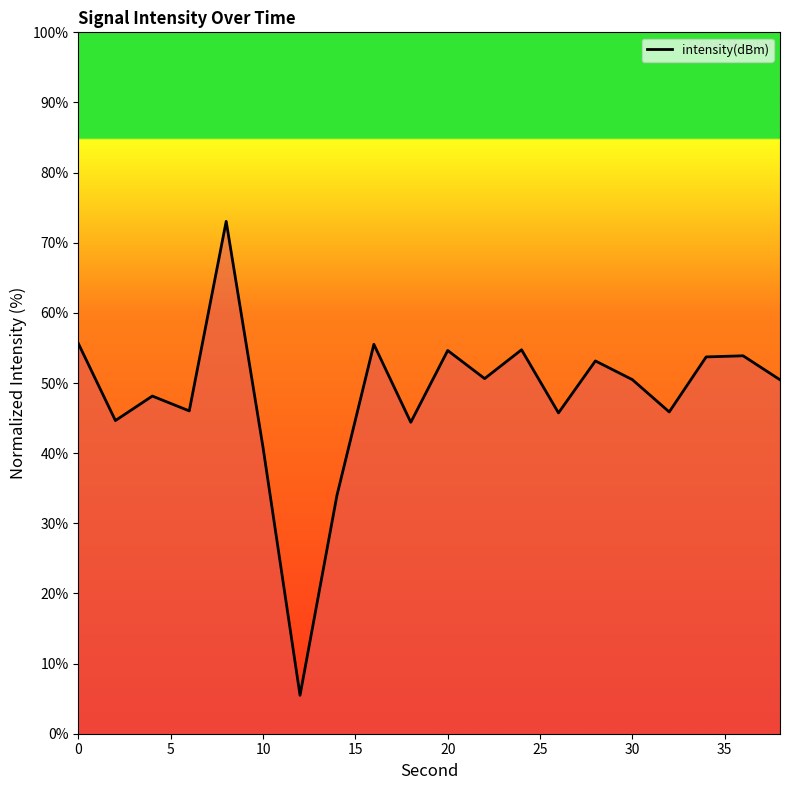

What is the greatest value displayed?

73.1